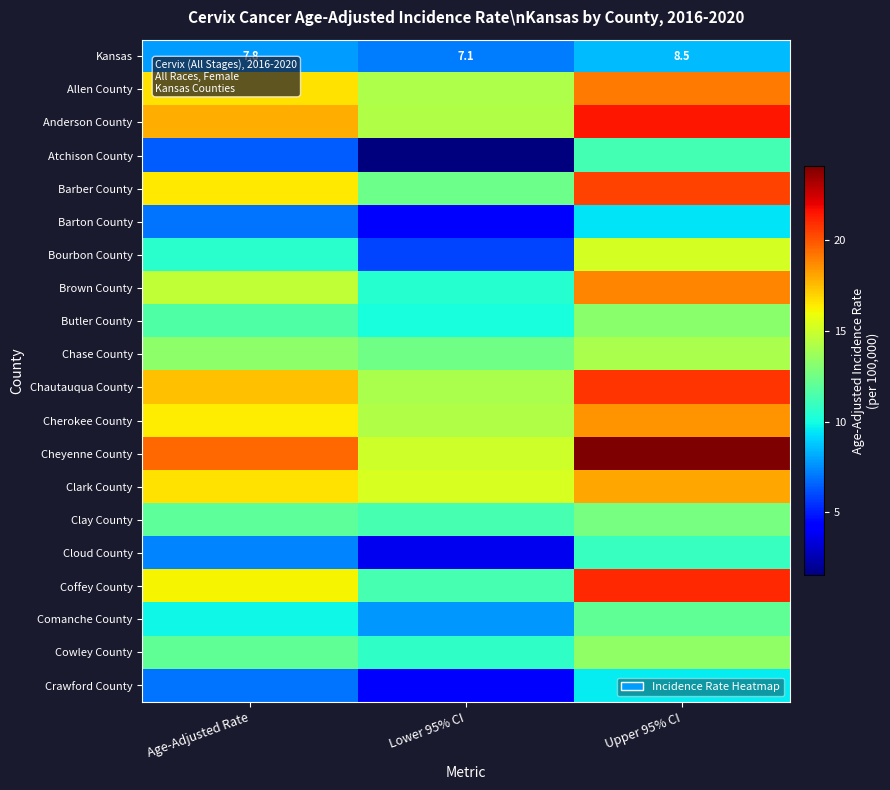

Which has a higher value, Age-Adjusted Rate or Upper 95% CI?

Upper 95% CI